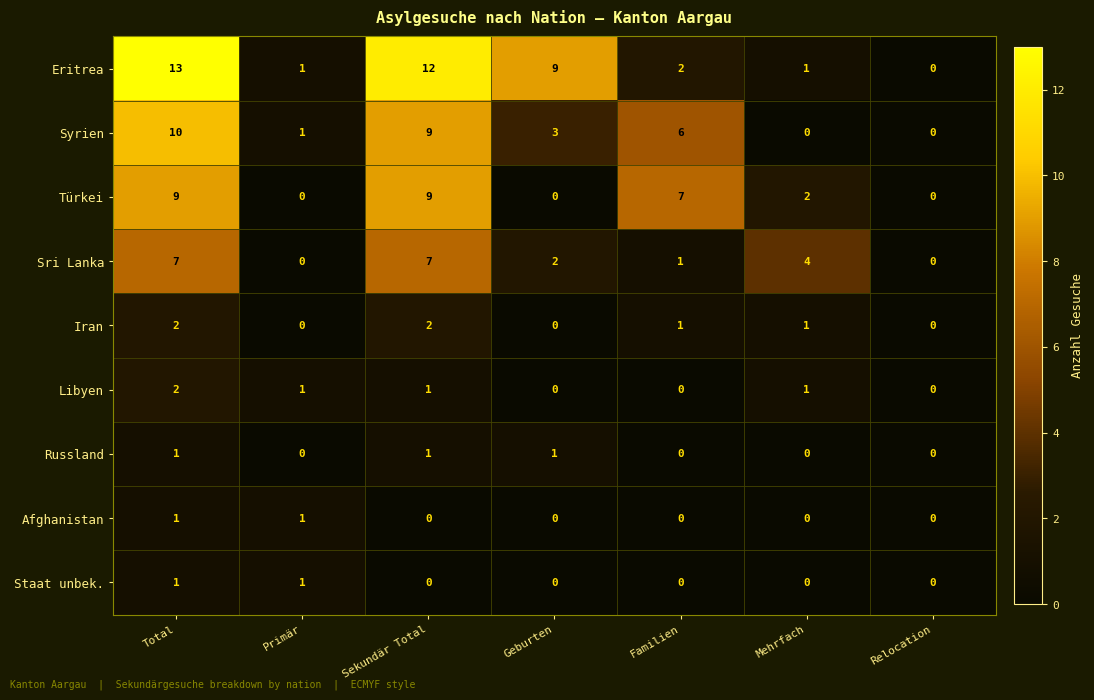

The value of Libyen at Primär is 1. True or false?

True